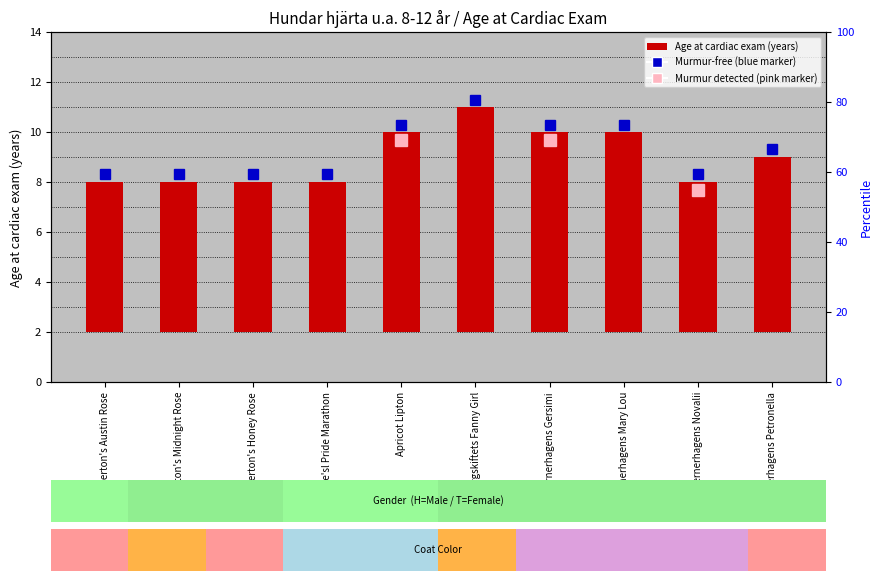

How many data points are above 7?

4